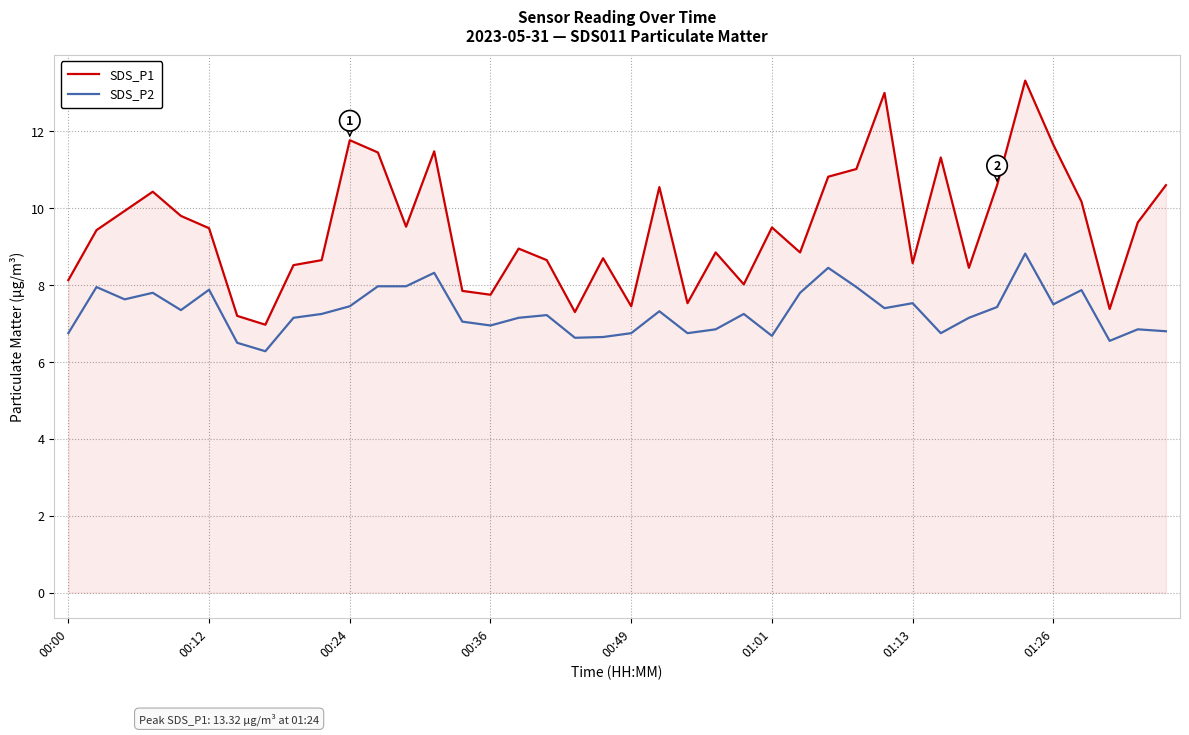

What is the difference between the maximum and minimum values in the SDS_P2 series?

2.5